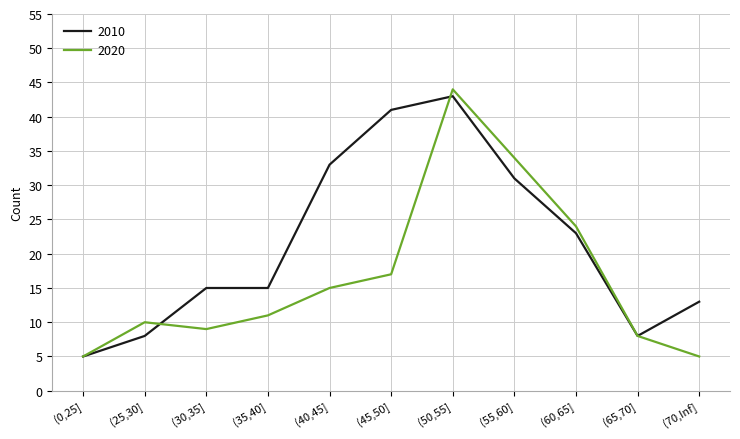

At (25,30], list the series in order from smallest to largest.

2010, 2020